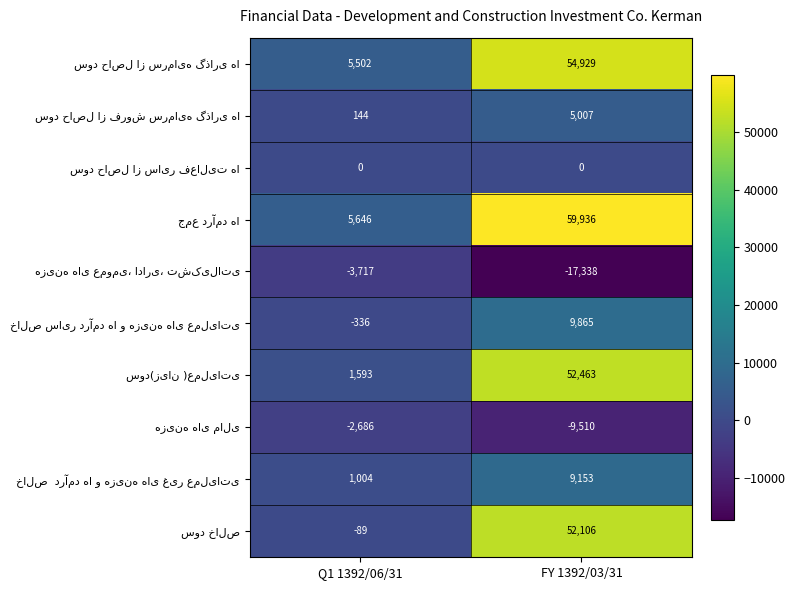

What is the spread (max minus min) of values at FY 1392/03/31?

77274